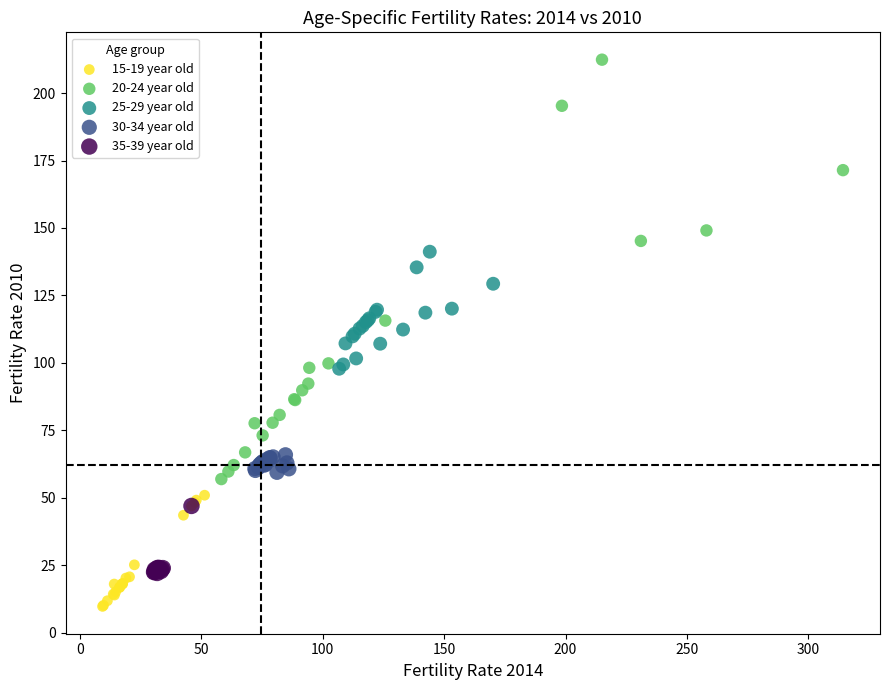

Which series contains the lowest Y value?

15-19 year old